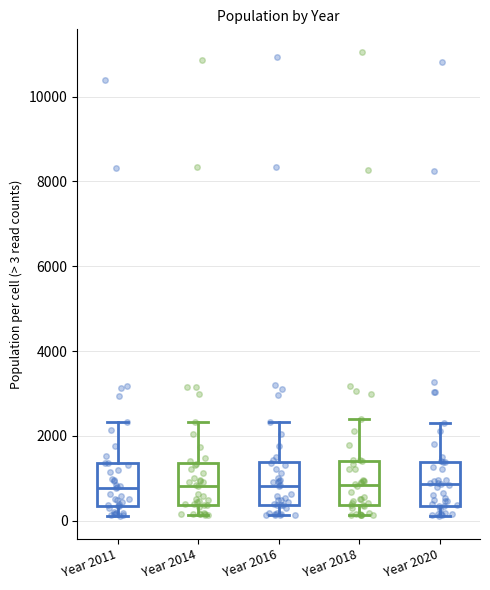

Reading left to right, transcribe this box plot: for each box, give where its median line is, the range the box spans, and where its two whiskers end, as read against the y-axis. The values are not printed on the chart, so give them approximately, as read against the axis.

Year 2011: median 800, box 400 to 1400, whiskers 200 to 2400
Year 2014: median 800, box 400 to 1400, whiskers 200 to 2400
Year 2016: median 800, box 400 to 1400, whiskers 200 to 2400
Year 2018: median 800, box 400 to 1400, whiskers 200 to 2400
Year 2020: median 800, box 400 to 1400, whiskers 200 to 2200